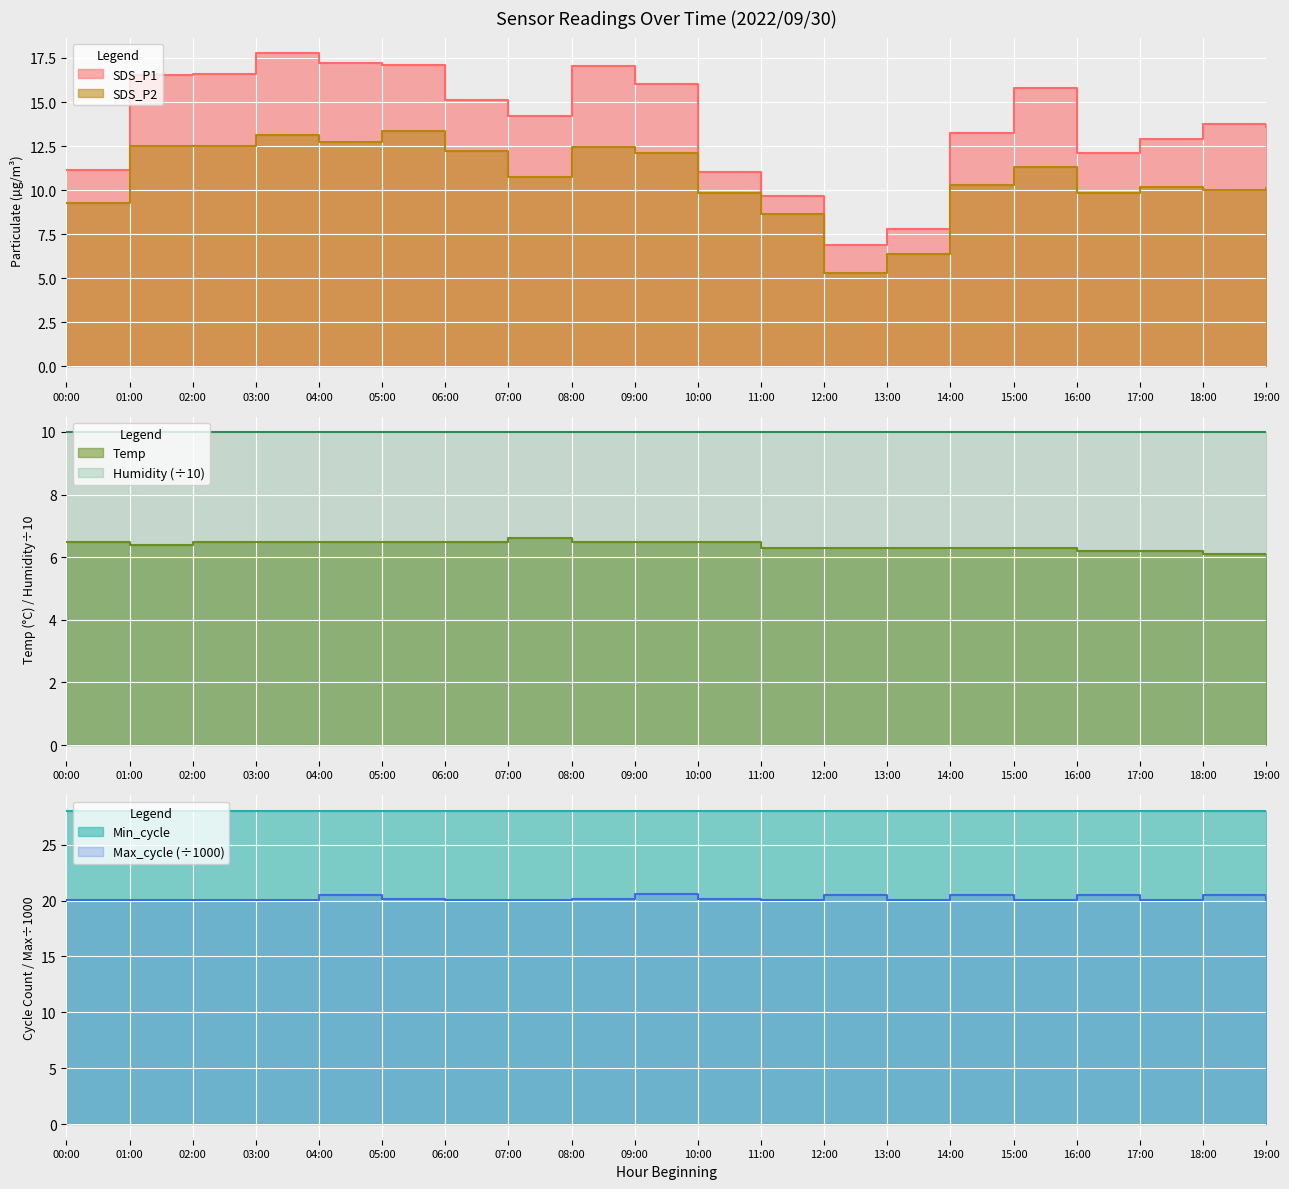

What is the value of the Max_cycle point at the 4th from the left?

20.1